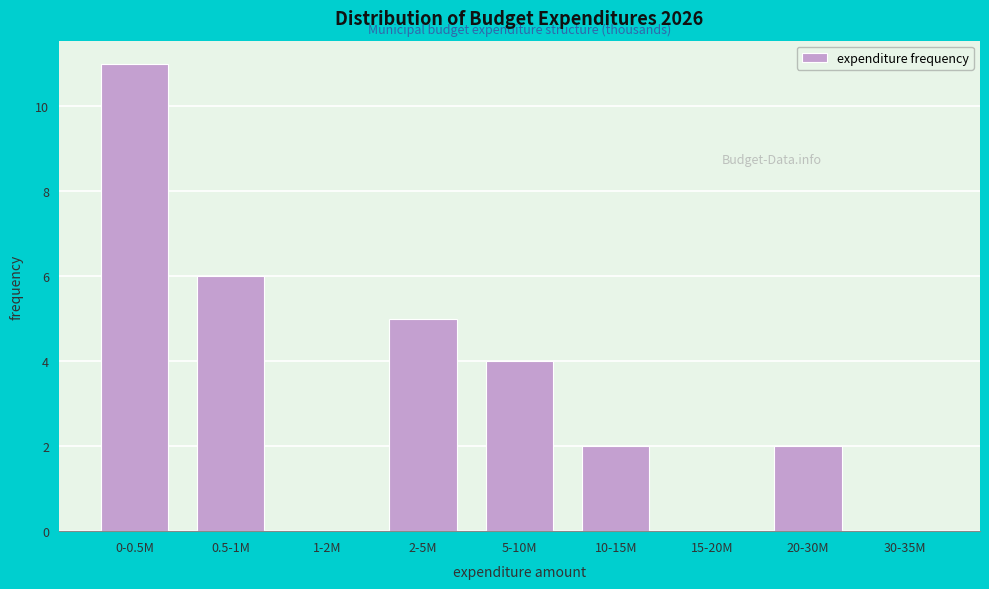

Reading right to left, list all the values displayed in this chart.

30-35M=0	20-30M=2	15-20M=0	10-15M=2	5-10M=4	2-5M=5	1-2M=0	0.5-1M=6	0-0.5M=11